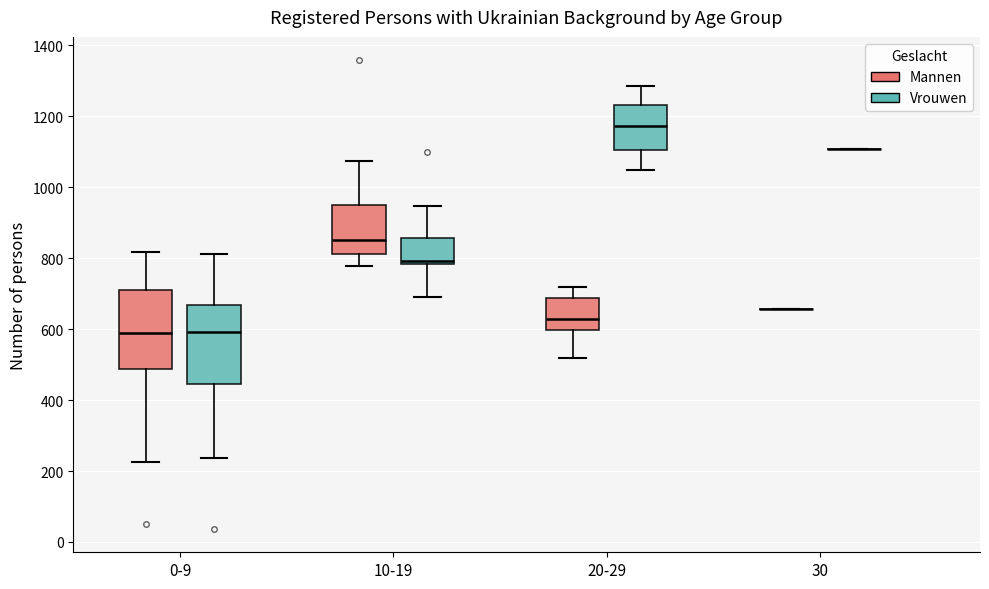

Where does the lower whisker of the box for 20-29 (Mannen) end on the y-axis? The values are not printed on the chart, so give them approximately, as read against the axis.

520